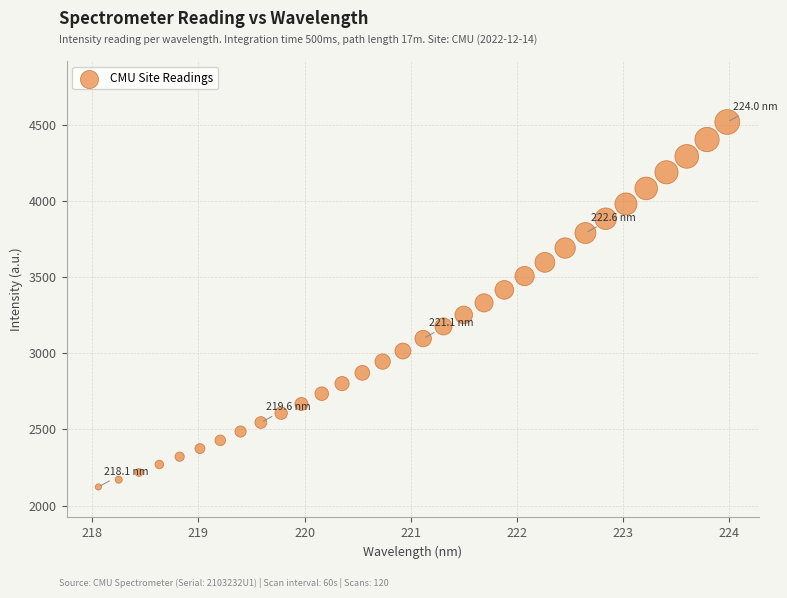

What is the range of X values (max minus min)?

5.9